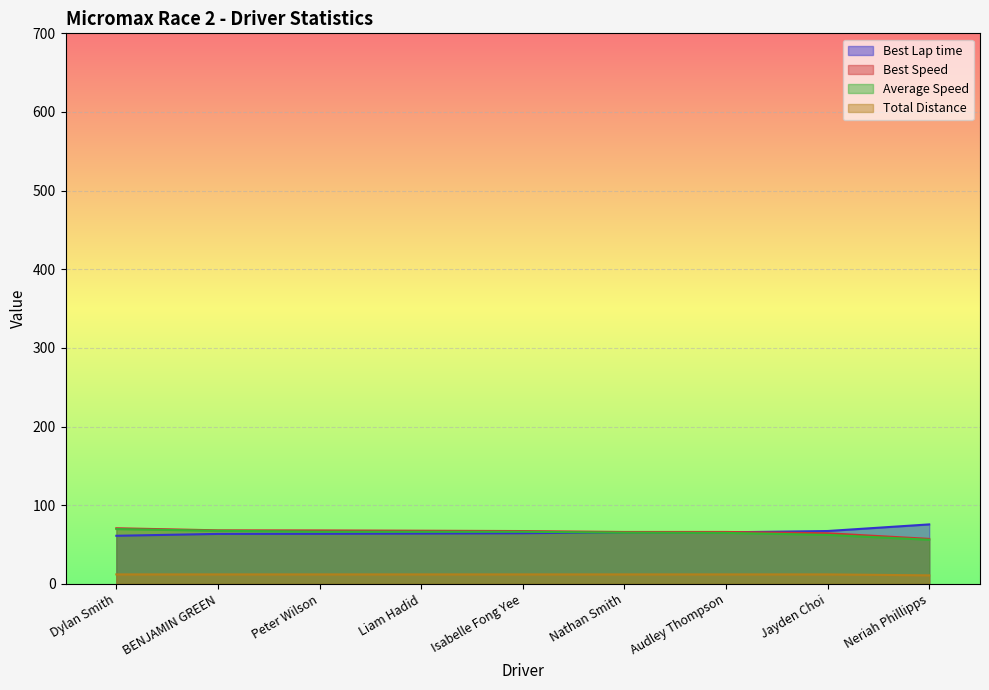

How many values in the Best Speed series are below 67?

4